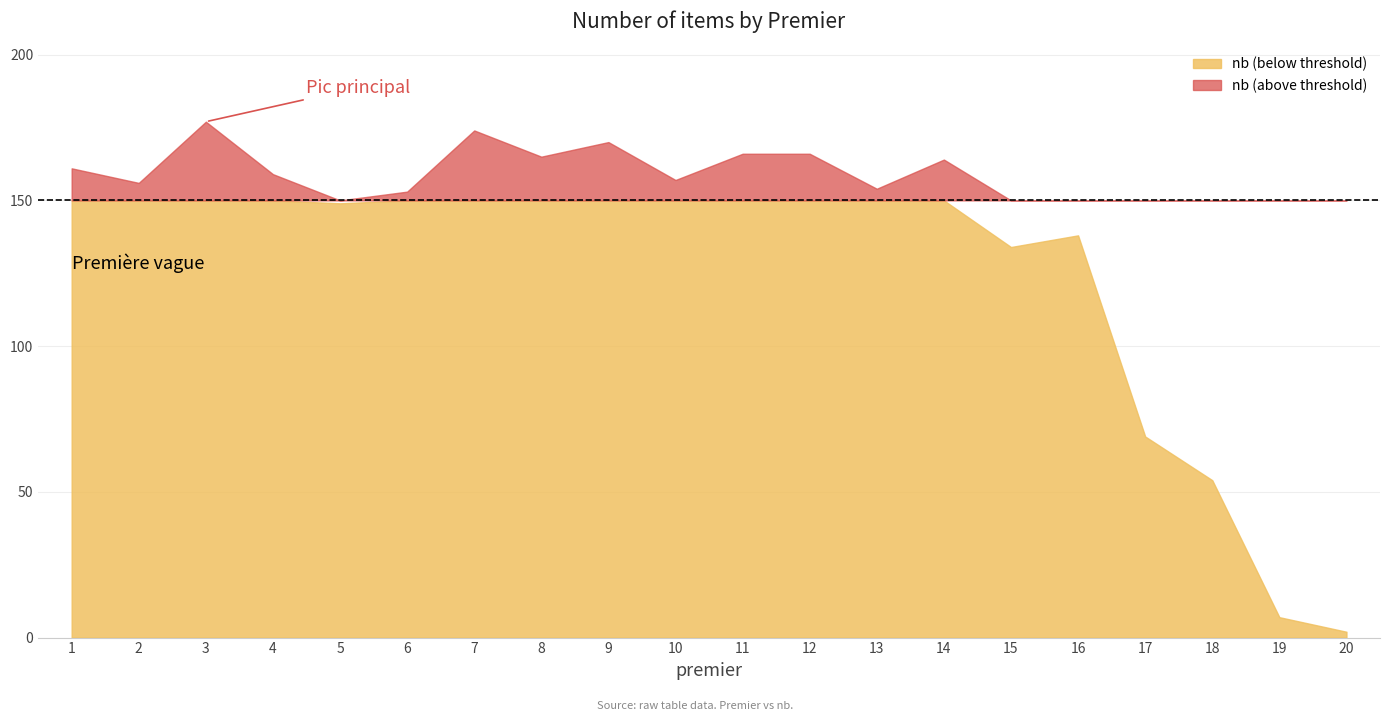

List the labels in order of value, smallest first.

20, 19, 18, 17, 15, 16, 5, 6, 13, 2, 10, 4, 1, 14, 8, 11, 12, 9, 7, 3